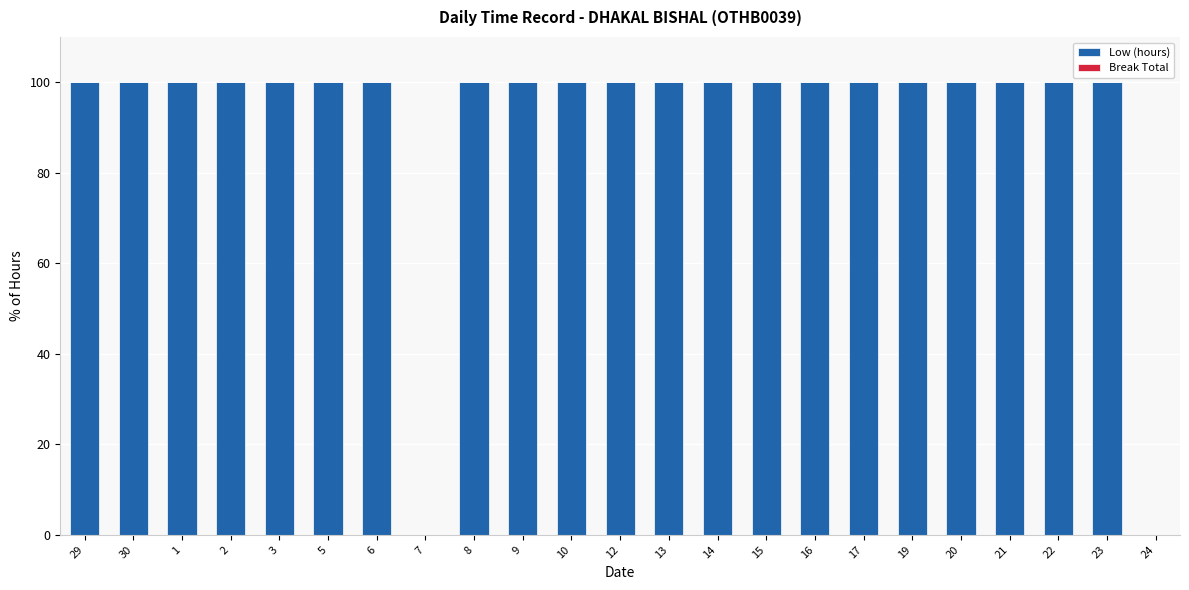

Are the bars horizontal?

No